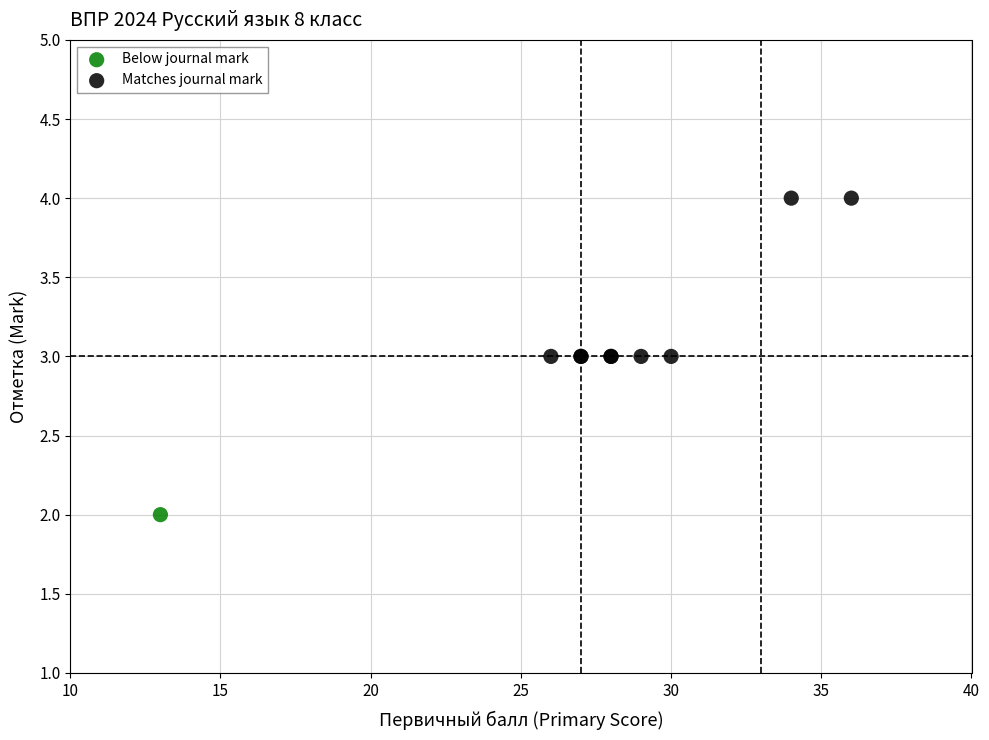

What are all the series names shown in the legend?

Below journal mark, Matches journal mark